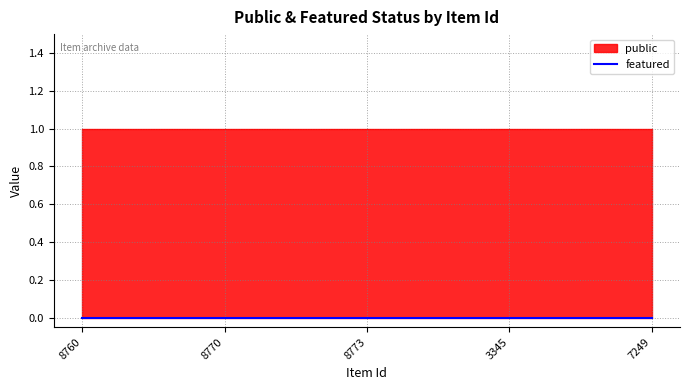

What is the spread (max minus min) of values at 8770?

1